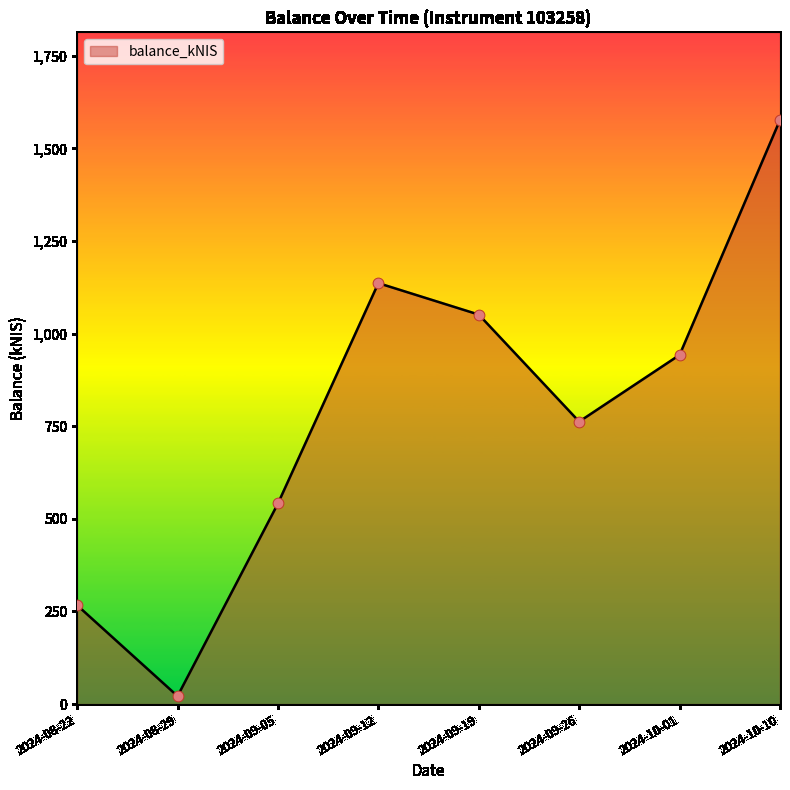

What is the ratio of the value at 2024-09-19 to the value at 2024-08-22?

3.9